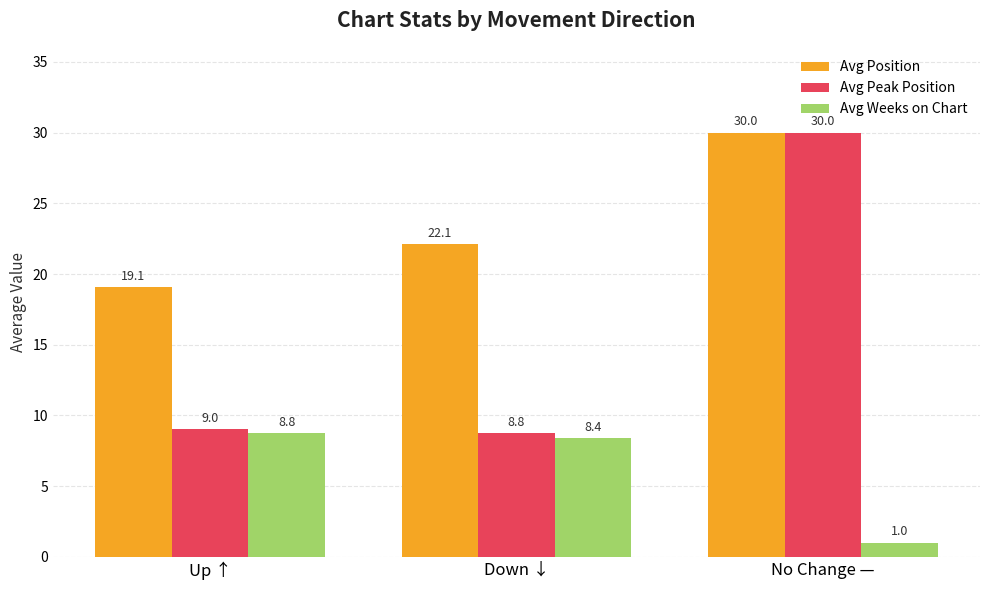

Rank the series by their average value, from highest to lowest.

Avg Position, Avg Peak Position, Avg Weeks on Chart